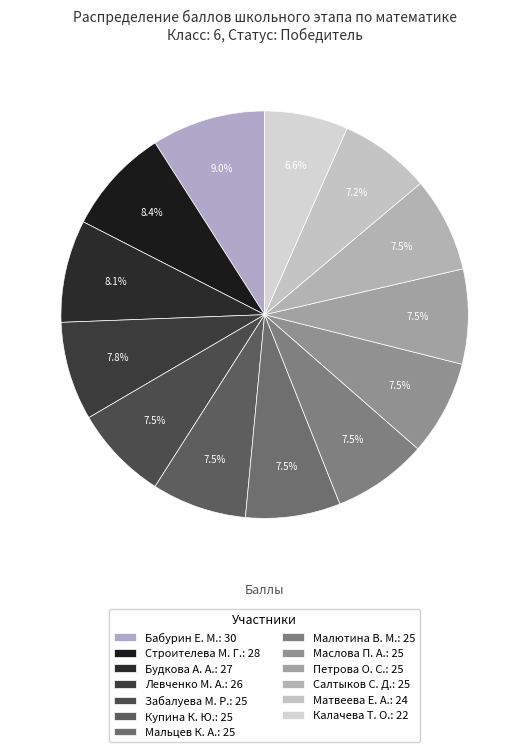

Is it true that Малютина В. М. is 1% of the pie?

False